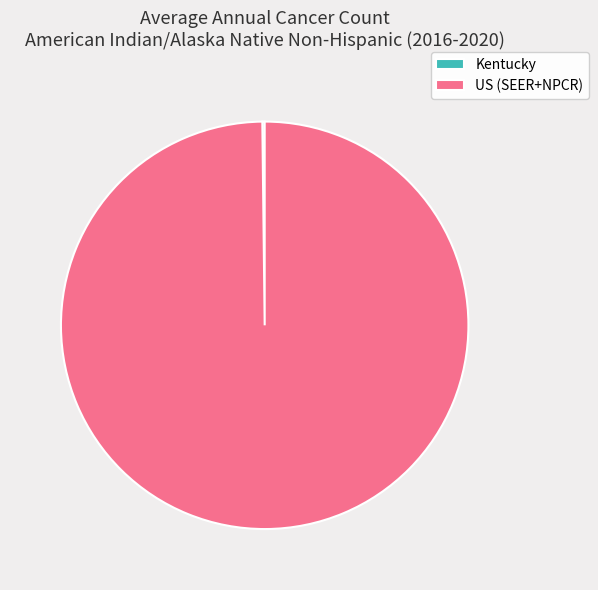

Is it true that US (SEER+NPCR) is 100% of the pie?

True